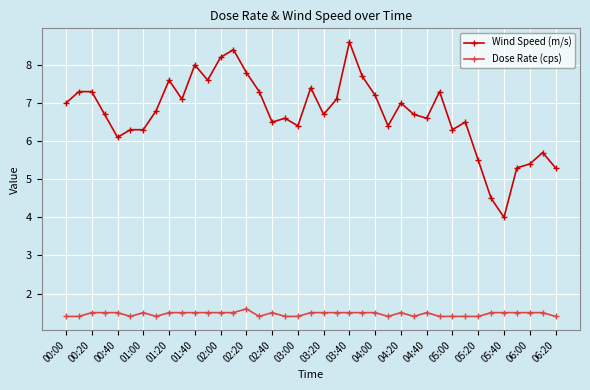

Which series has the largest total across all categories?

Wind Speed (m/s)